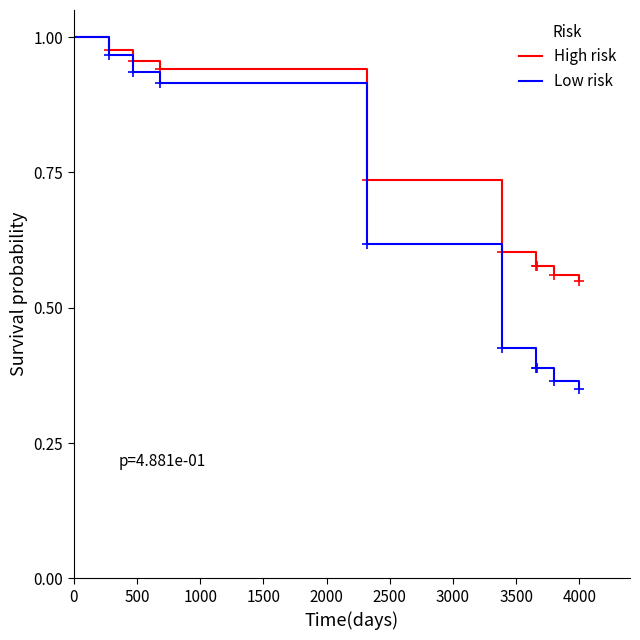

Which series has the largest total across all categories?

High risk